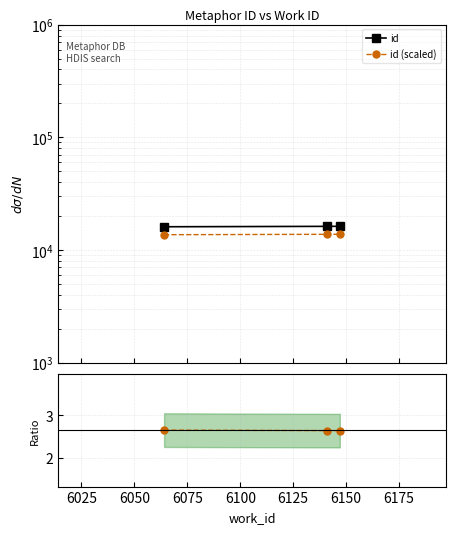

Is the value of id at 6050 greater than the value of id (scaled) at 6000?

Yes